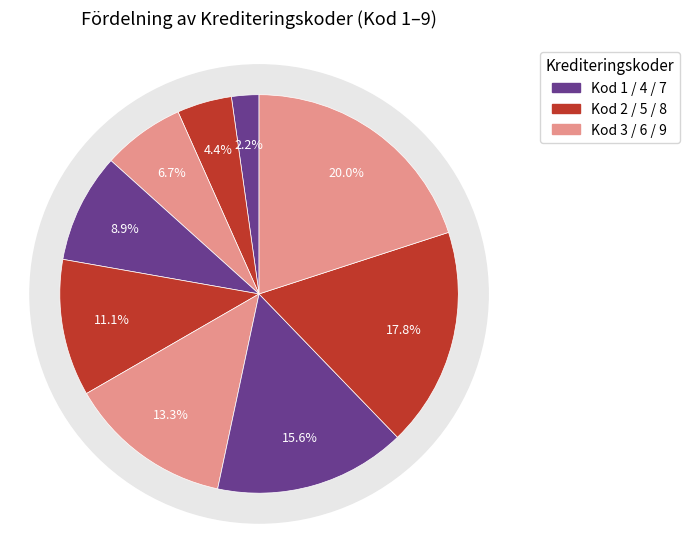

Which category has the biggest portion of the pie?

Kod 9